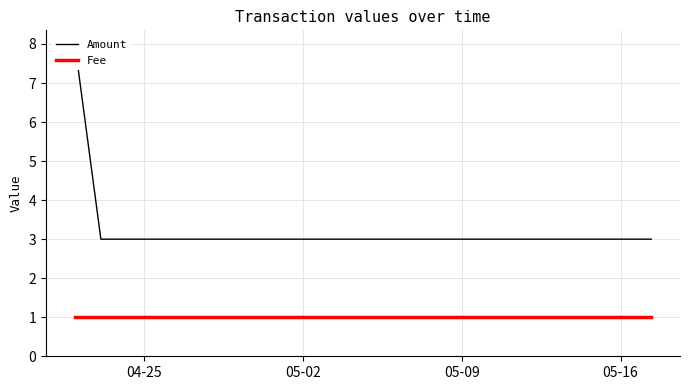

Does the chart display data point markers on the line(s)?

No